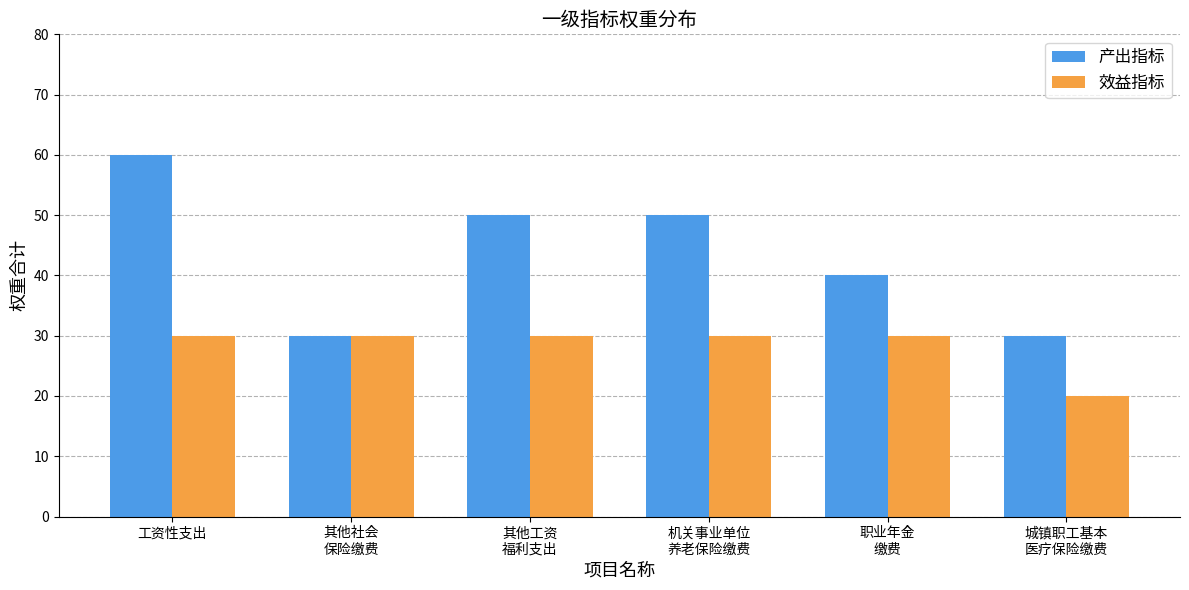

What is the minimum value shown in the chart?

20